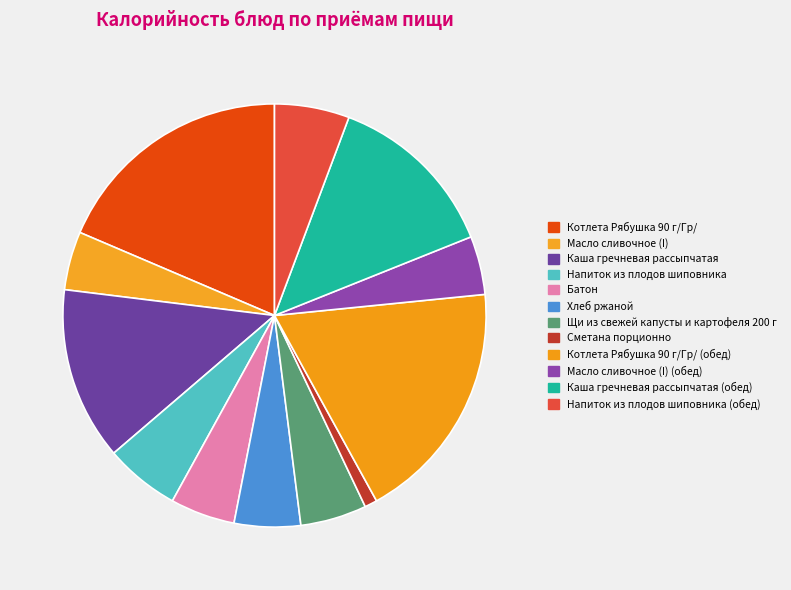

Count the number of slices in the pie.

12